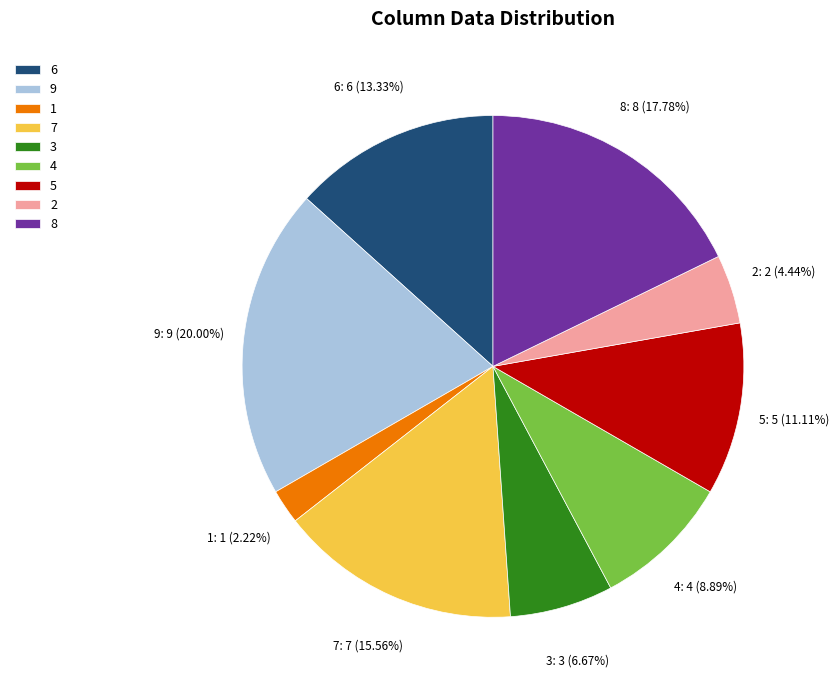

Which has a higher value, 4 or 7?

7